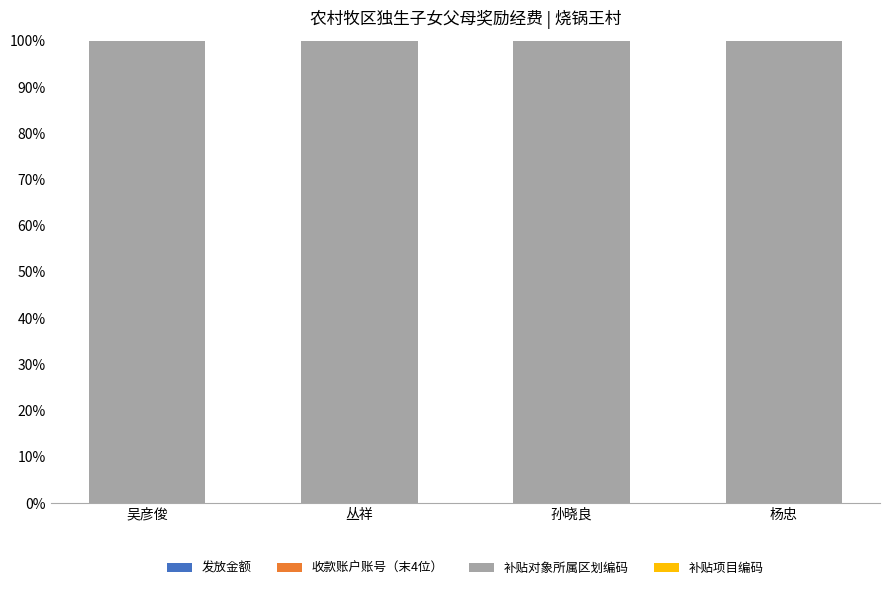

How many categories are shown in the chart?

4